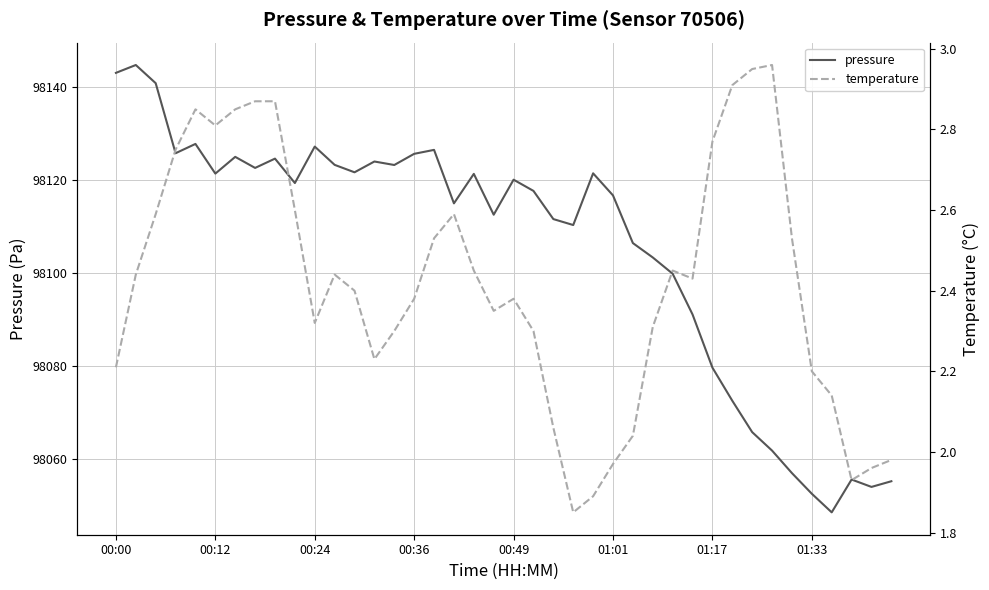

Rank the categories by temperature value from highest to lowest.

33, 32, 31, 01:33, 8, 00:49, 01:17, 01:01, 30, 00:36, 9, 00:24, 17, 16, 34, 18, 28, 00:12, 11, 29, 12, 15, 20, 19, 10, 27, 14, 21, 13, 00:00, 35, 36, 22, 26, 39, 25, 38, 37, 24, 23